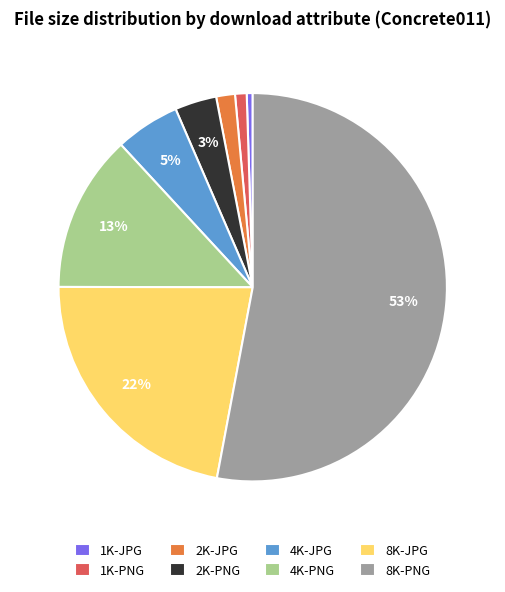

Which has a higher value, 4K-JPG or 2K-JPG?

4K-JPG